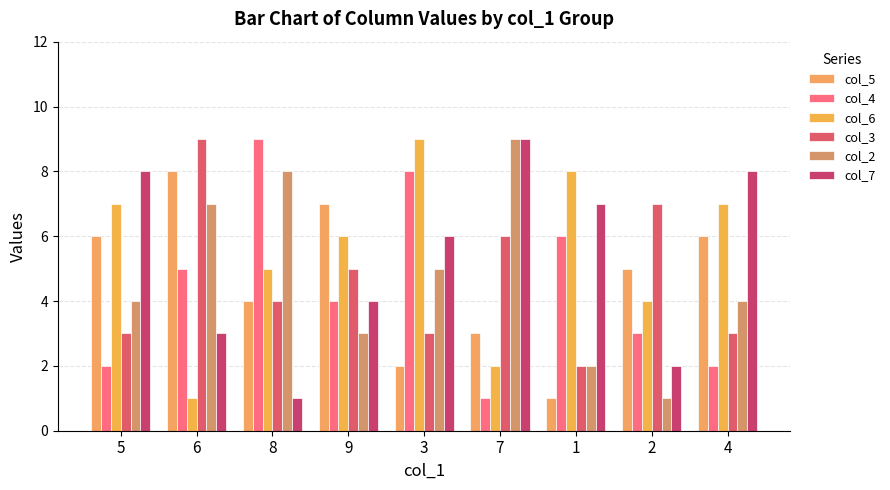

What is the label of the 8th bar from the right?

6